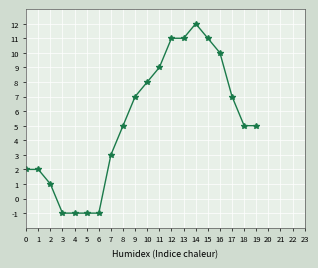

How many values are below zero?

4